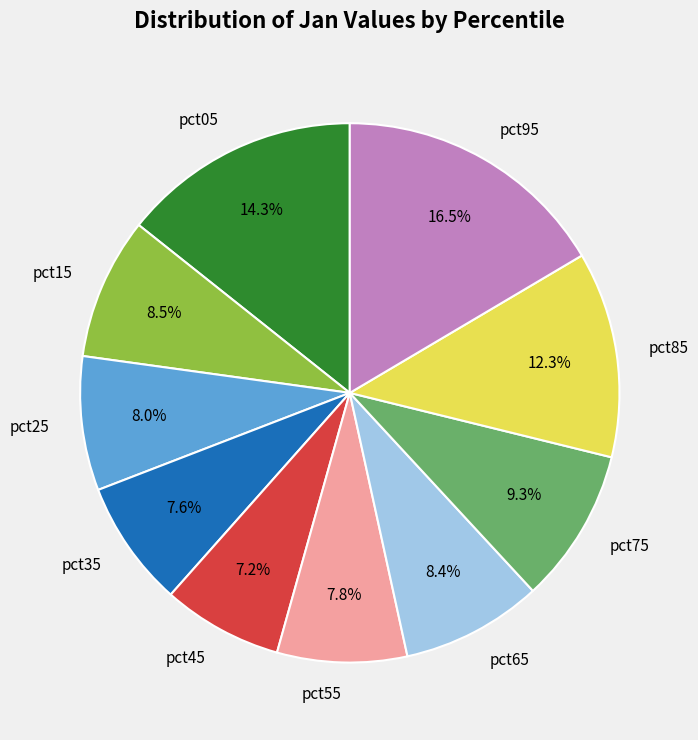

The pct65 slice represents 8% of the pie. True or false?

True